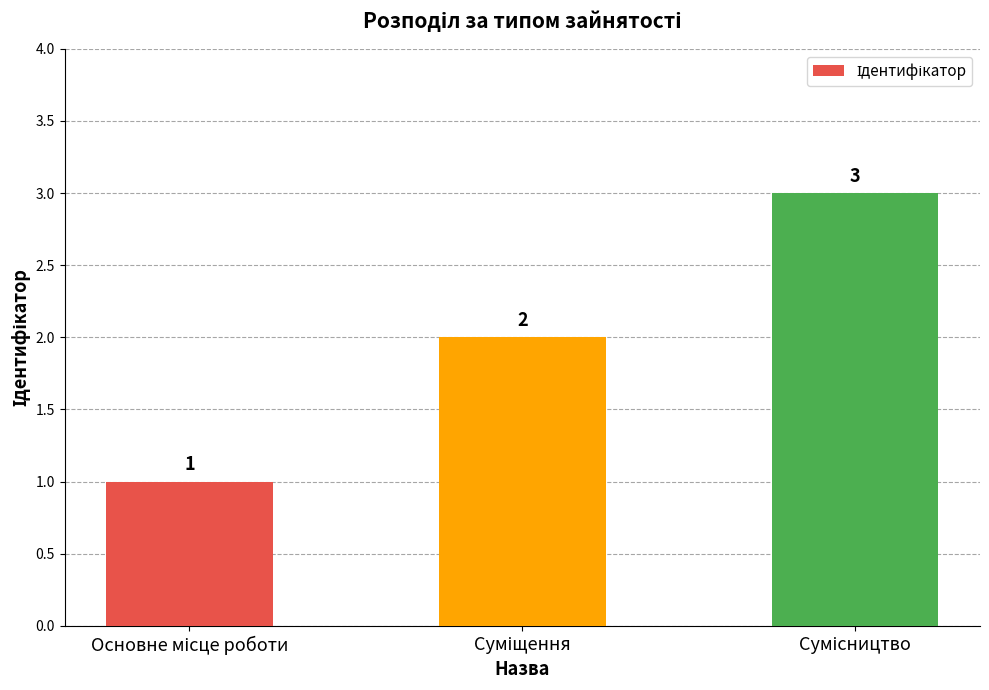

Count the values in the range 1 to 3.

3